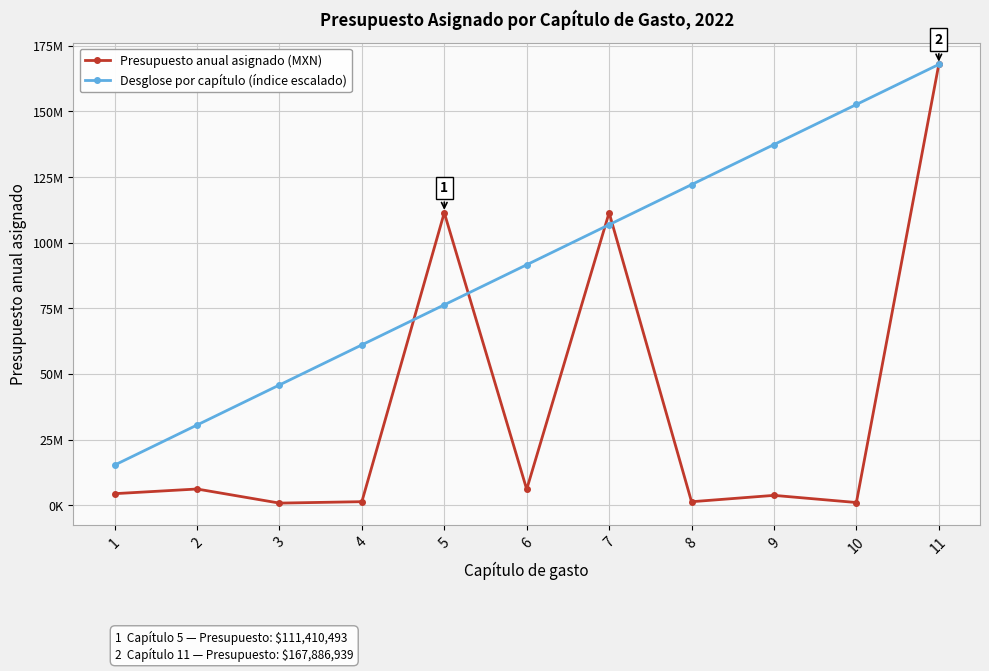

Is this an area chart (filled region under the line)?

No